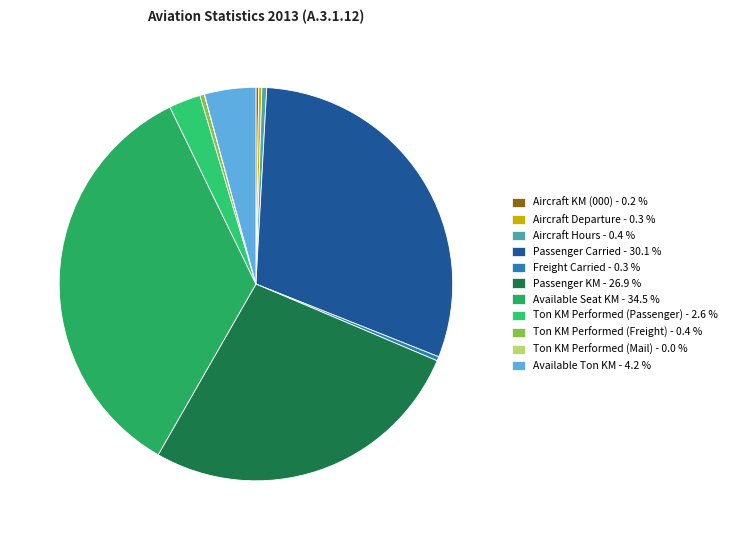

Which has a higher value, Available Ton KM or Aircraft KM (000)?

Available Ton KM